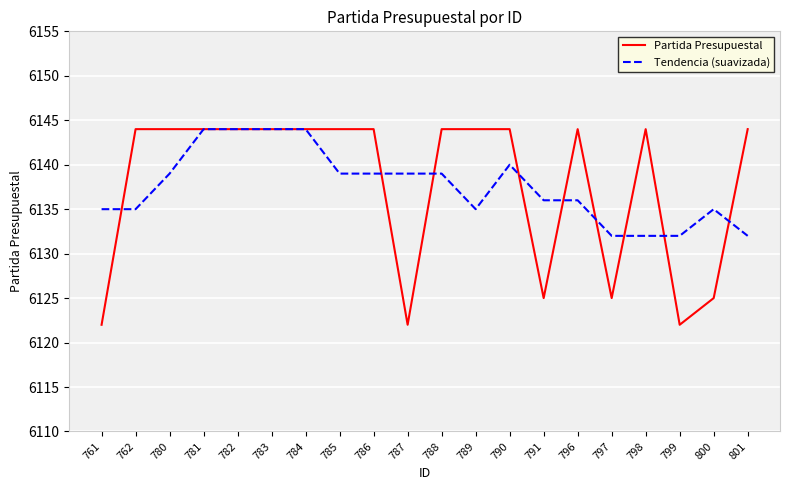

The Tendencia (suavizada) series shows 6136 at 791. True or false?

True